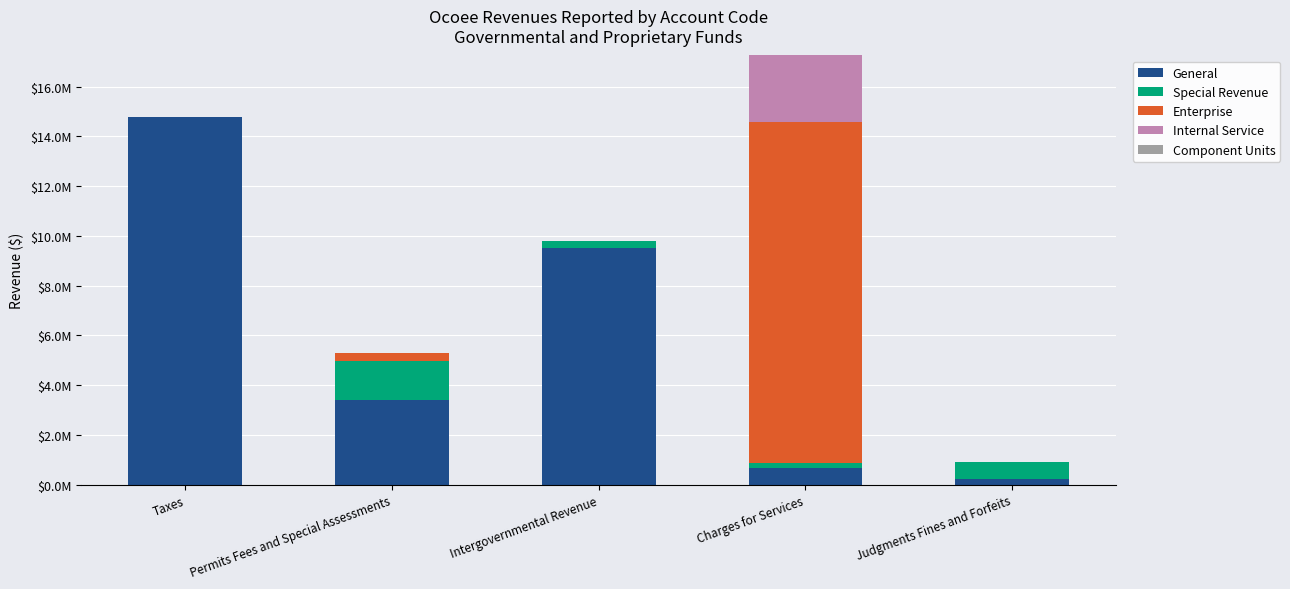

Are the bars horizontal?

No